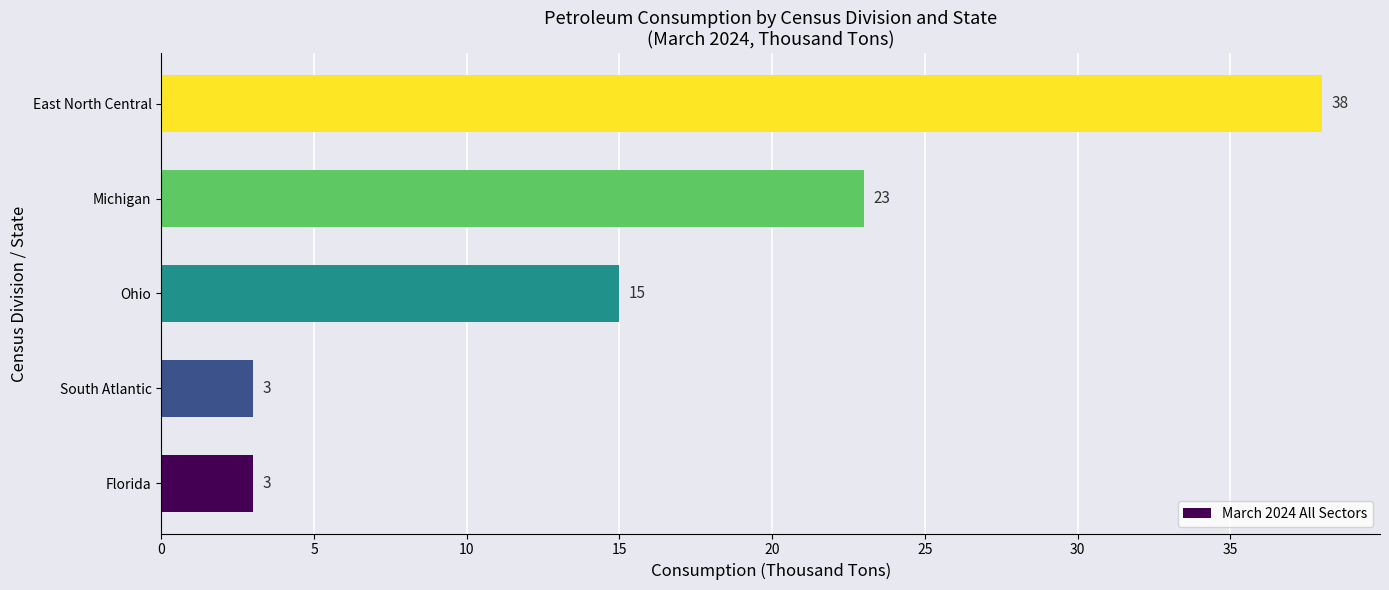

What is the sum of the values at East North Central and Ohio?

53